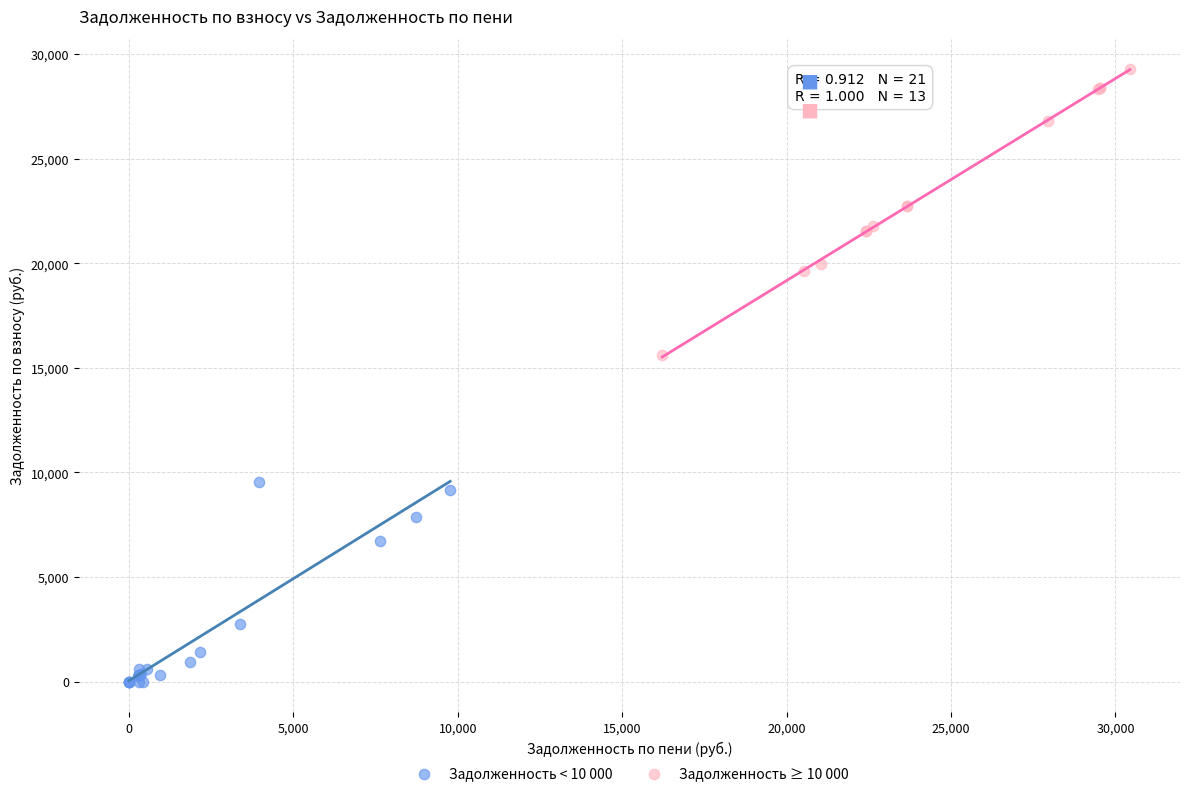

Which series contains the lowest Y value?

Задолженность < 10 000